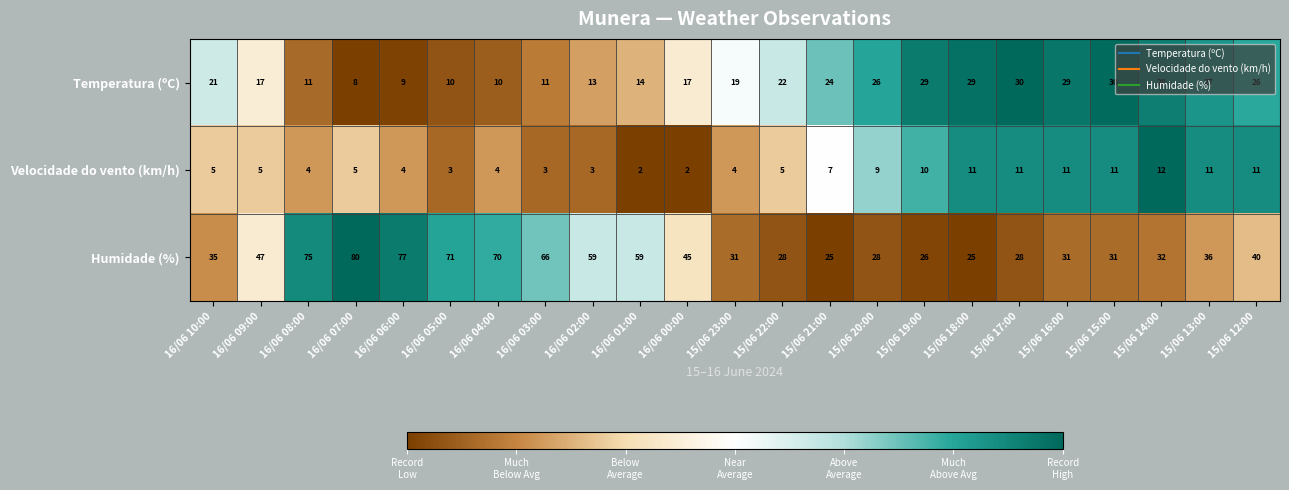

What is the total value across all series at 15/06 17:00?

69